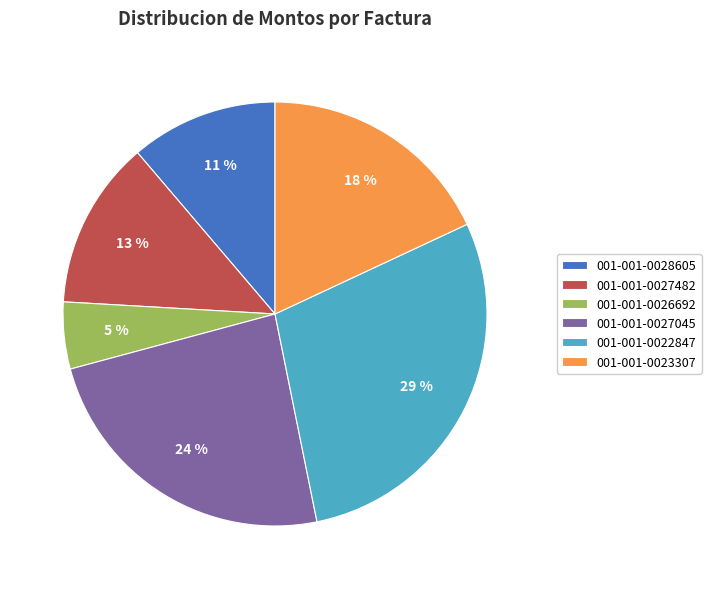

What is the ratio of the value at 001-001-0027045 to the value at 001-001-0023307?

1.3